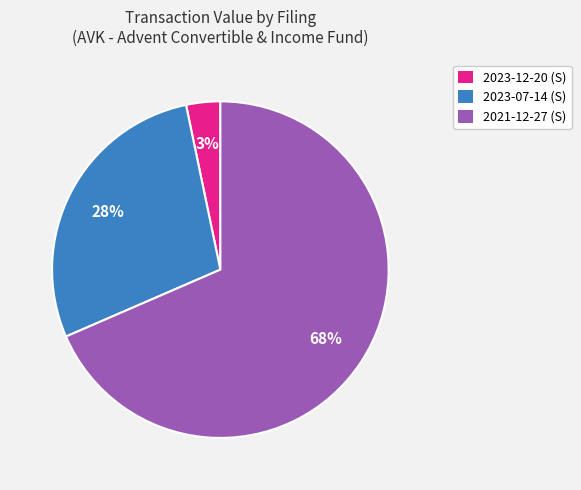

Which category accounts for the majority?

2021-12-27 (S)